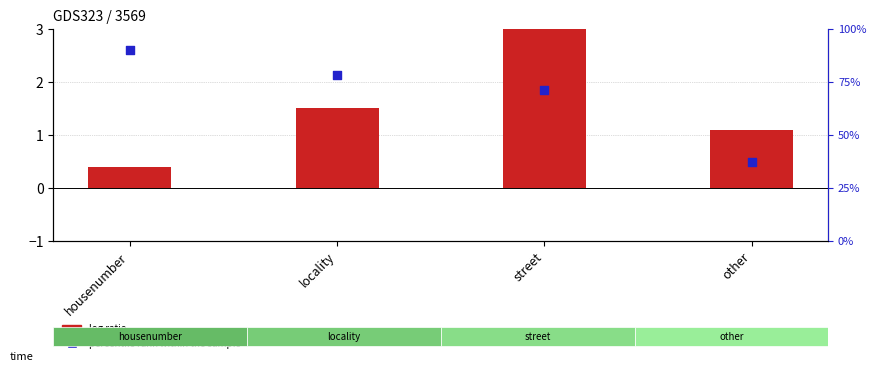

What are all the series names shown in the legend?

log ratio, percentile rank within the sample